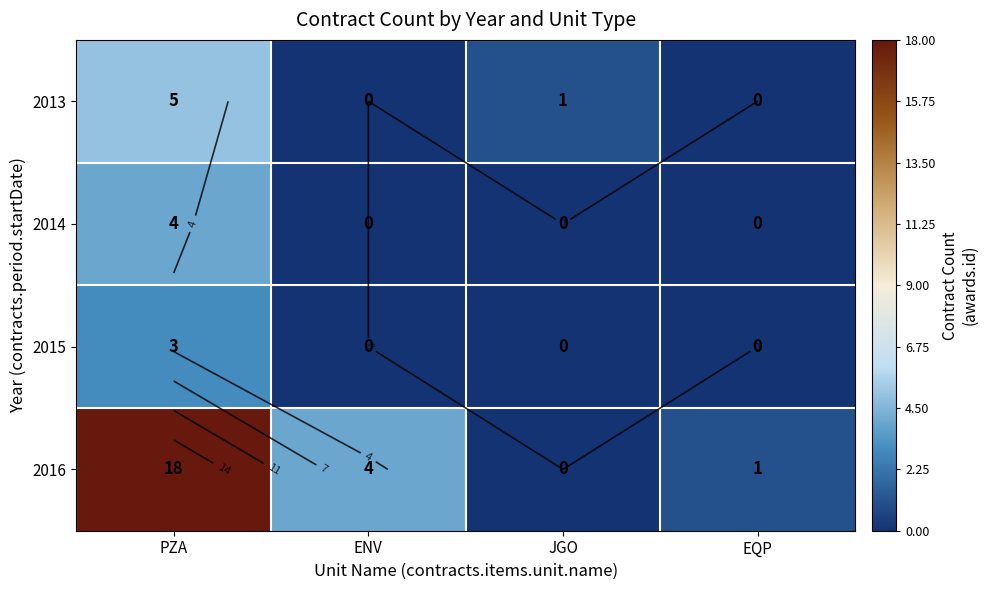

What is the average value of the 2016 series?

6